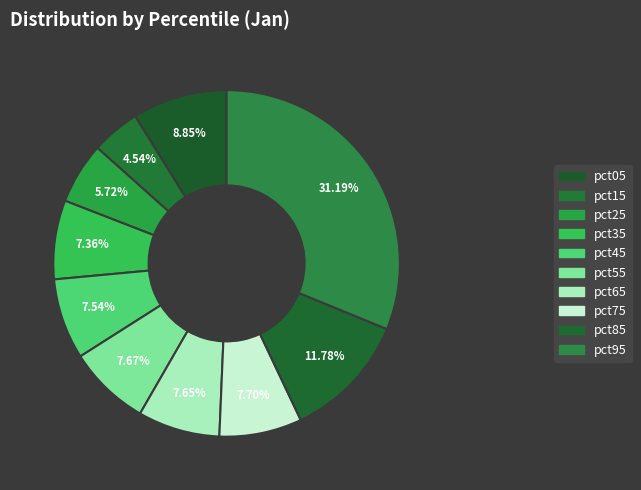

How many segments does this pie chart have?

10